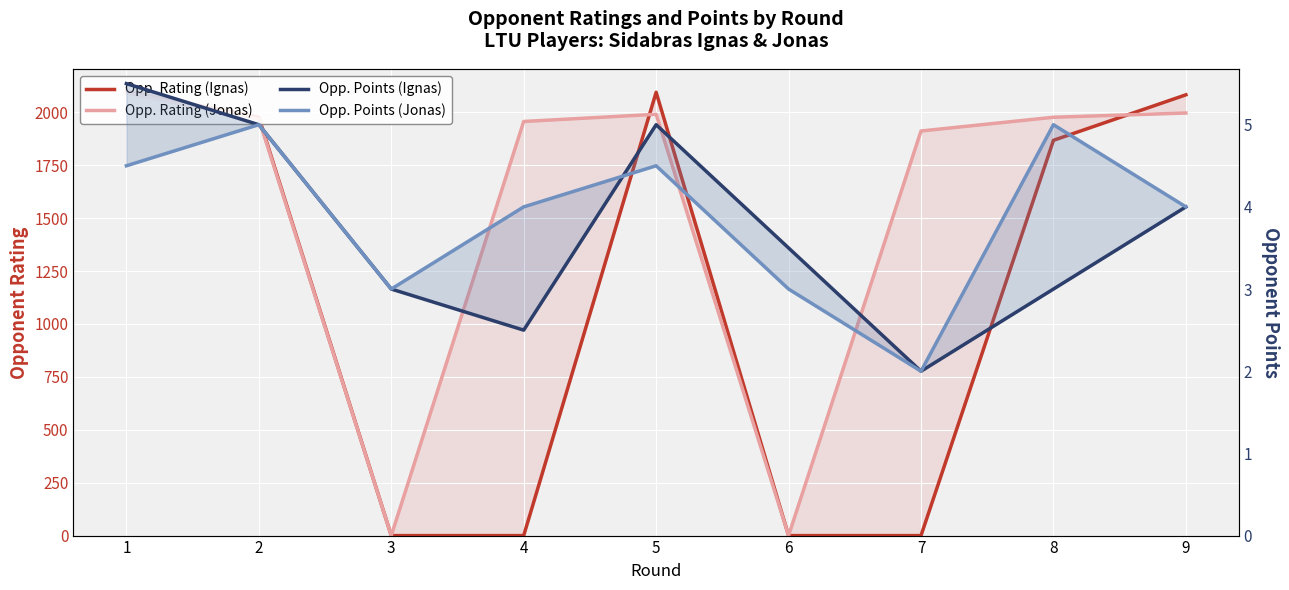

Count the number of categories in the chart.

9